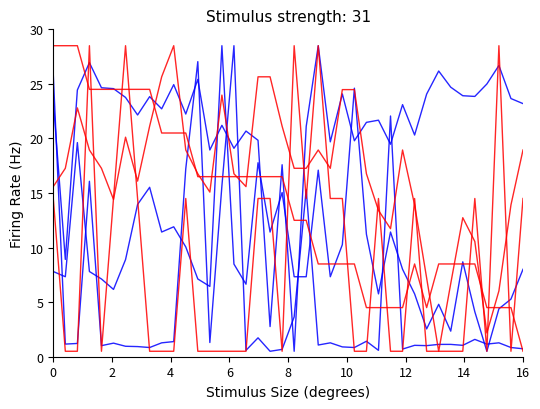

Is this an area chart (filled region under the line)?

No